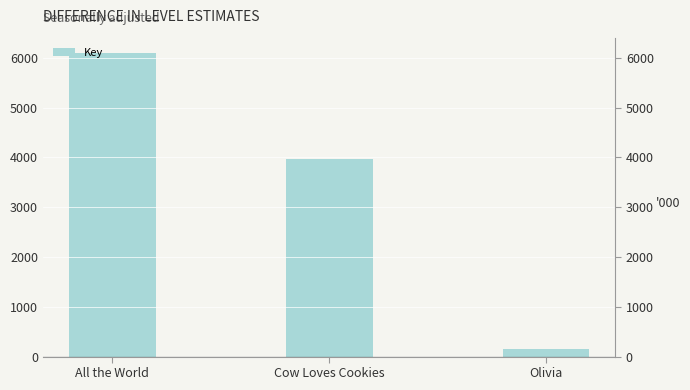

What is the change in value from All the World to Olivia?

-5949.9